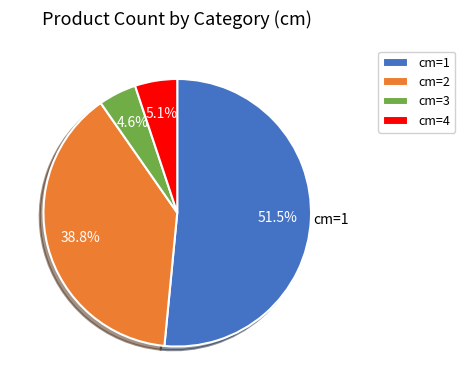

Is it true that cm=3 is 5% of the pie?

True